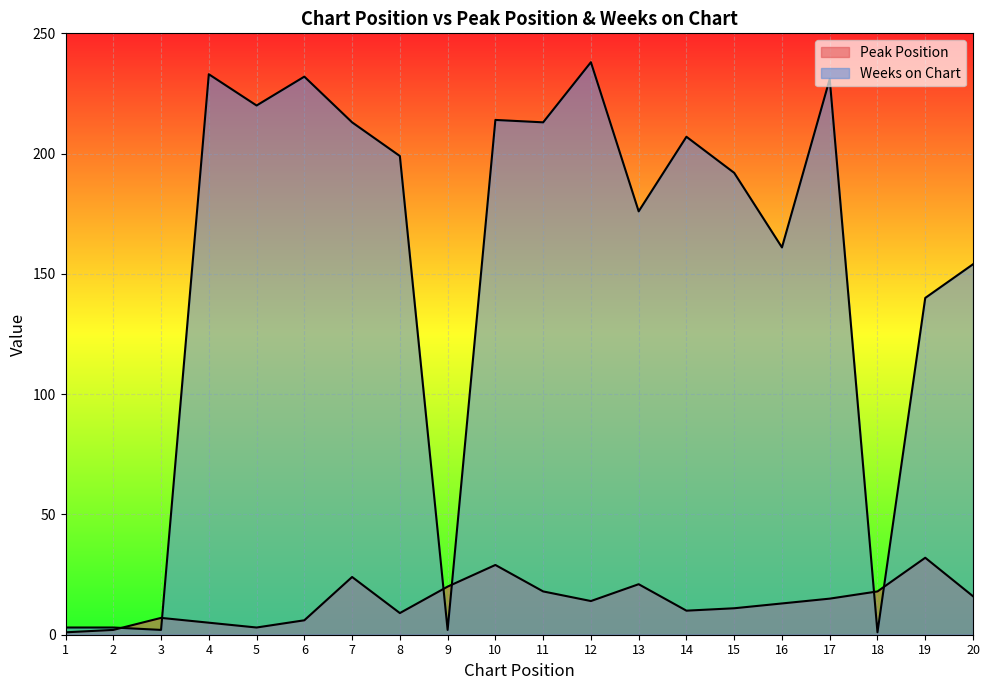

The Peak Position series shows 6 at 6. True or false?

True